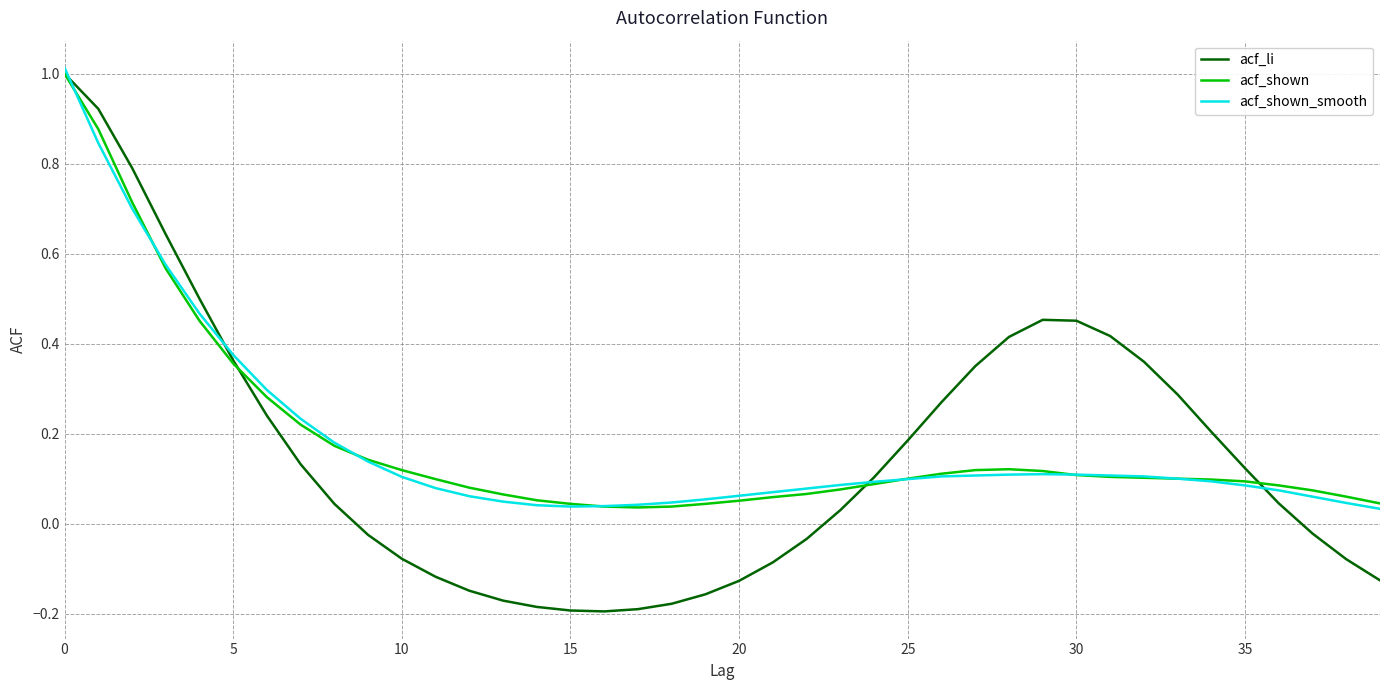

Which series has the largest range (max minus min)?

acf_li